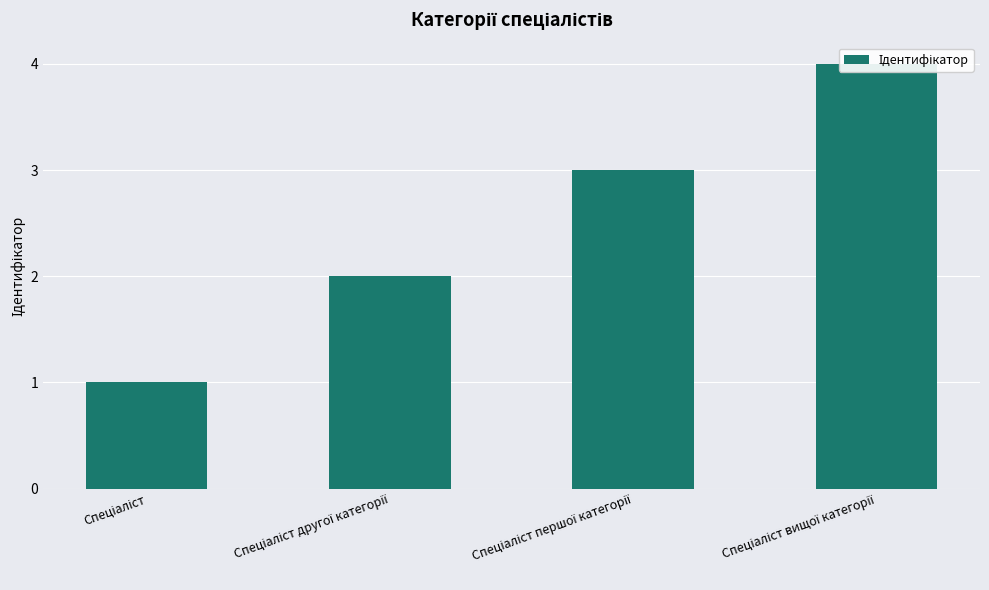

Rank the categories by value from lowest to highest.

Спеціаліст, Спеціаліст другої категорії, Спеціаліст першої категорії, Спеціаліст вищої категорії